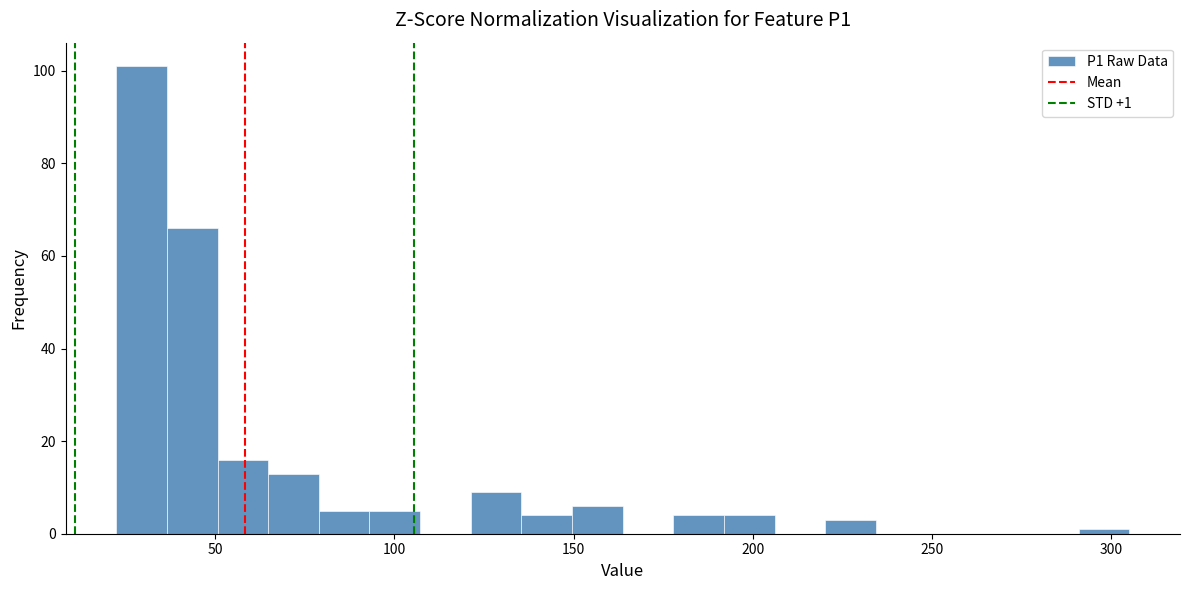

Read against the x-axis, roughly where is the centre of the tallest bar?

30